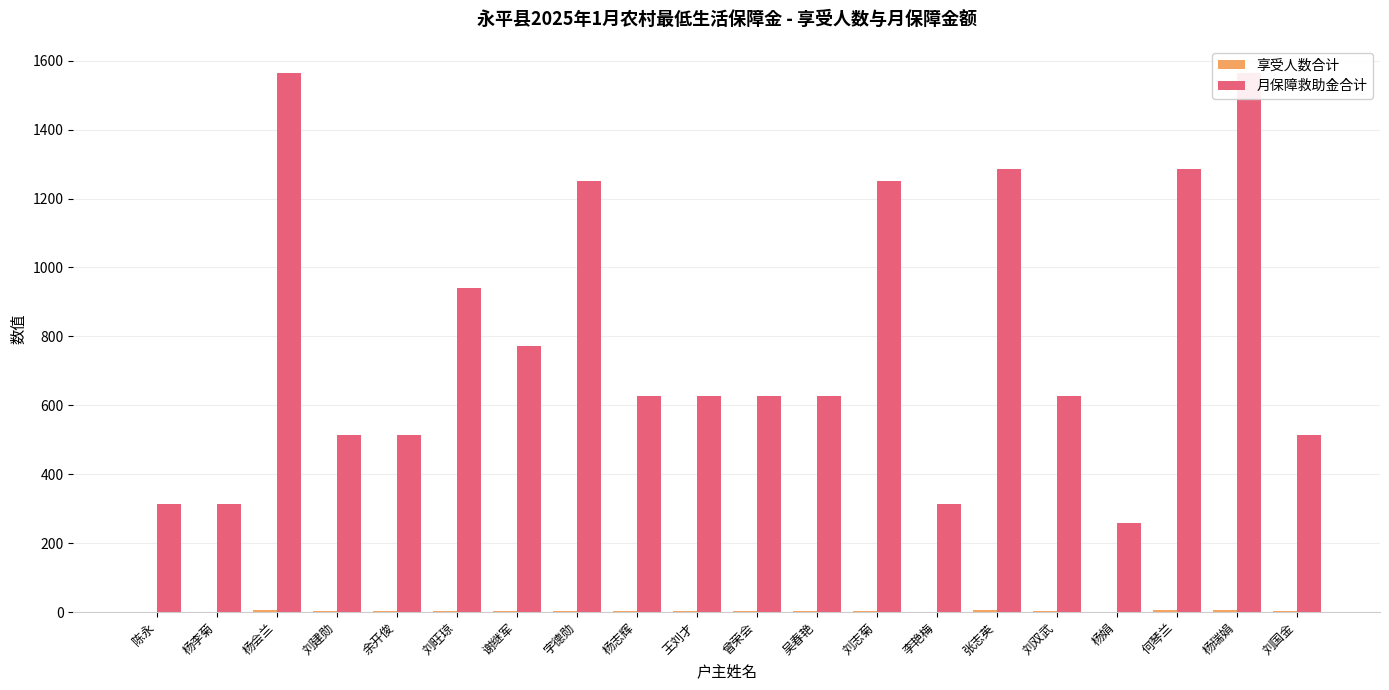

At which category does the chart reach its peak across all series?

杨会兰